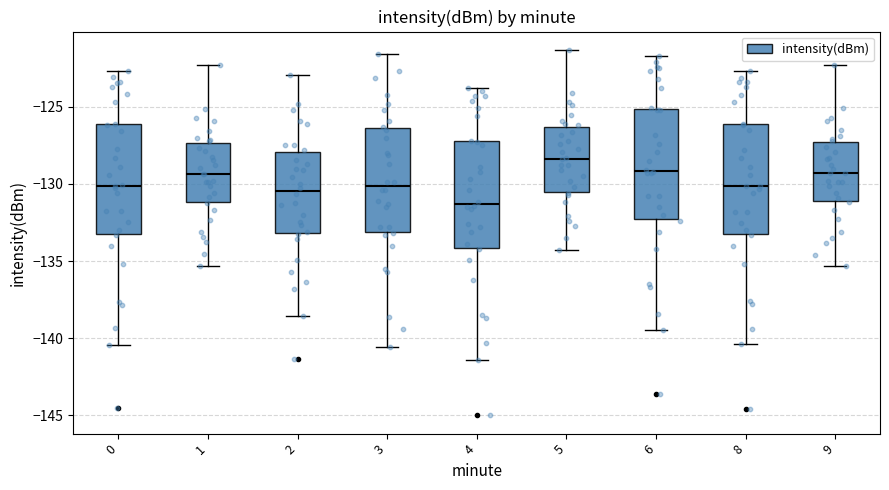

Where does the median line of the box at x = 5 sit on the y-axis? The values are not printed on the chart, so give them approximately, as read against the axis.

-128.5